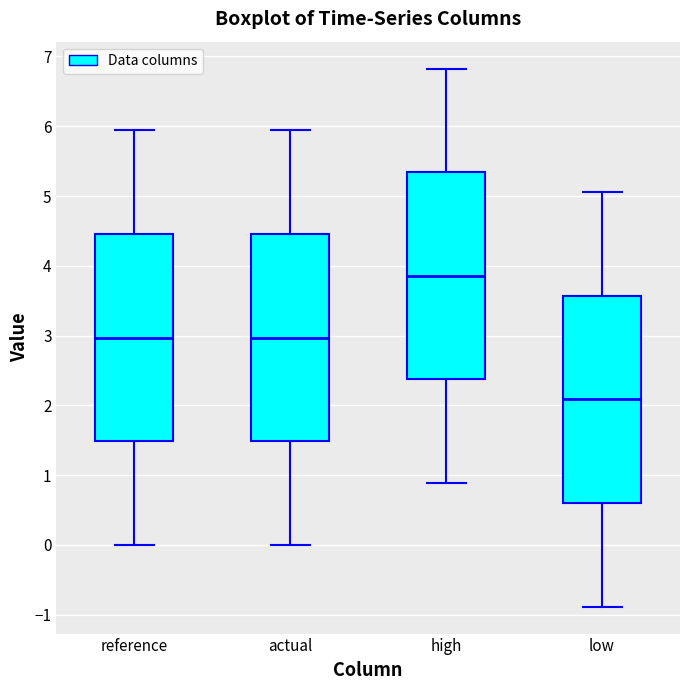

Reading left to right, transcribe this box plot: for each box, give where its median line is, the range the box spans, and where its two whiskers end, as read against the y-axis. The values are not printed on the chart, so give them approximately, as read against the axis.

reference: median 3.0, box 1.5 to 4.5, whiskers 0.0 to 5.9
actual: median 3.0, box 1.5 to 4.5, whiskers 0.0 to 5.9
high: median 3.9, box 2.4 to 5.3, whiskers 0.9 to 6.8
low: median 2.1, box 0.6 to 3.6, whiskers -0.9 to 5.1